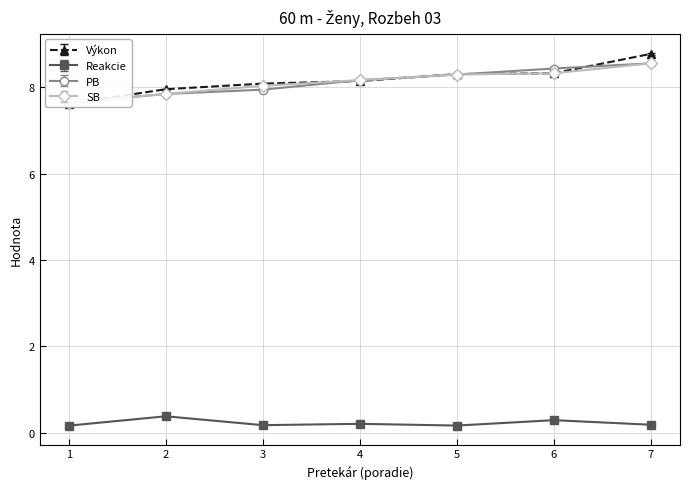

What is the value of the Reakcie point at the 4th from the left?

0.2